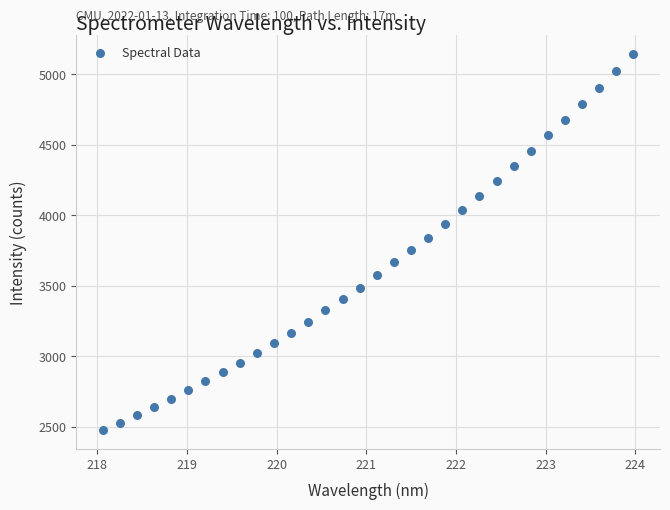

What is the range of X values (max minus min)?

5.9